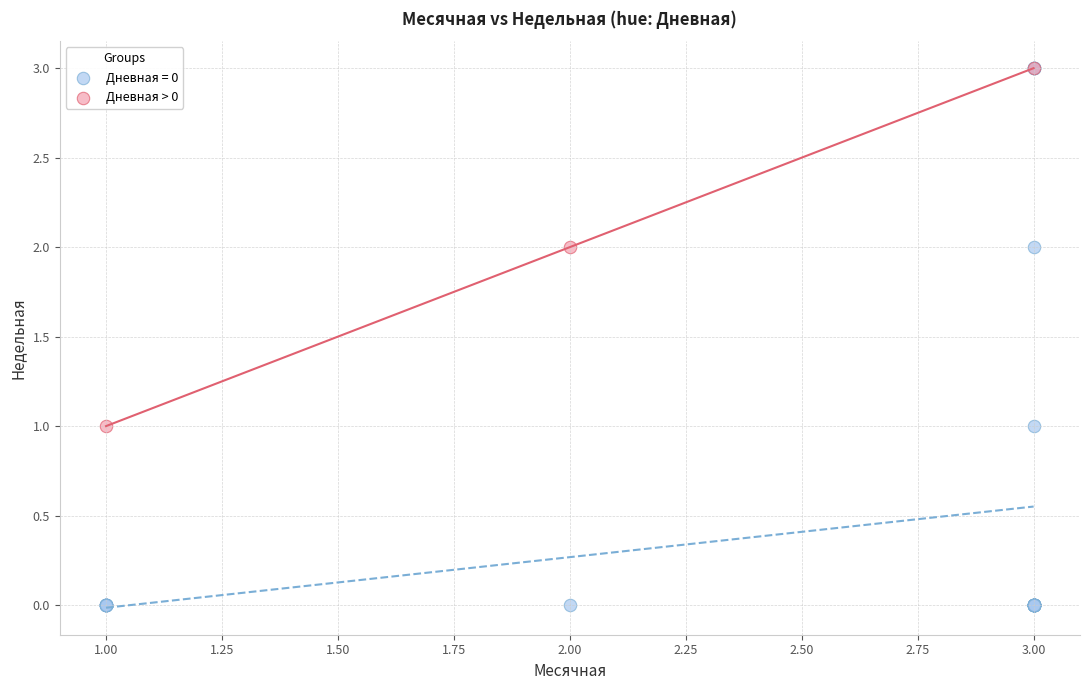

Which series has the widest spread of Y values?

Дневная = 0